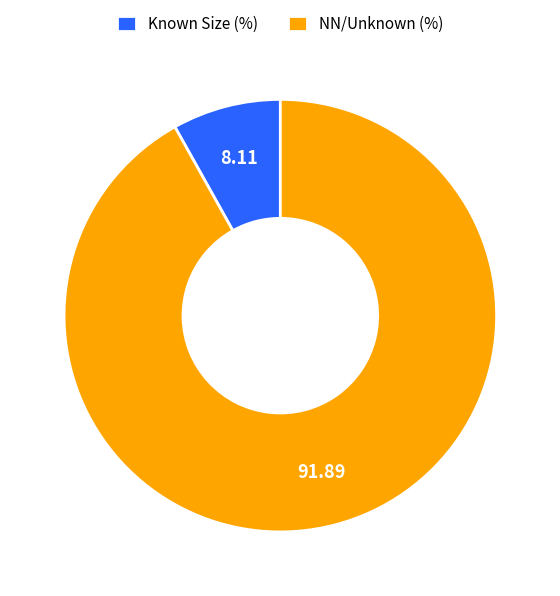

Which category has the biggest portion of the pie?

NN/Unknown (%)